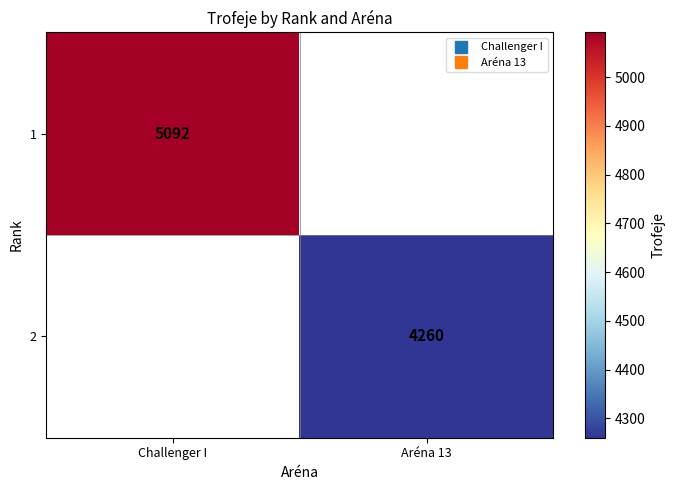

What is the minimum value shown in the chart?

4260.0